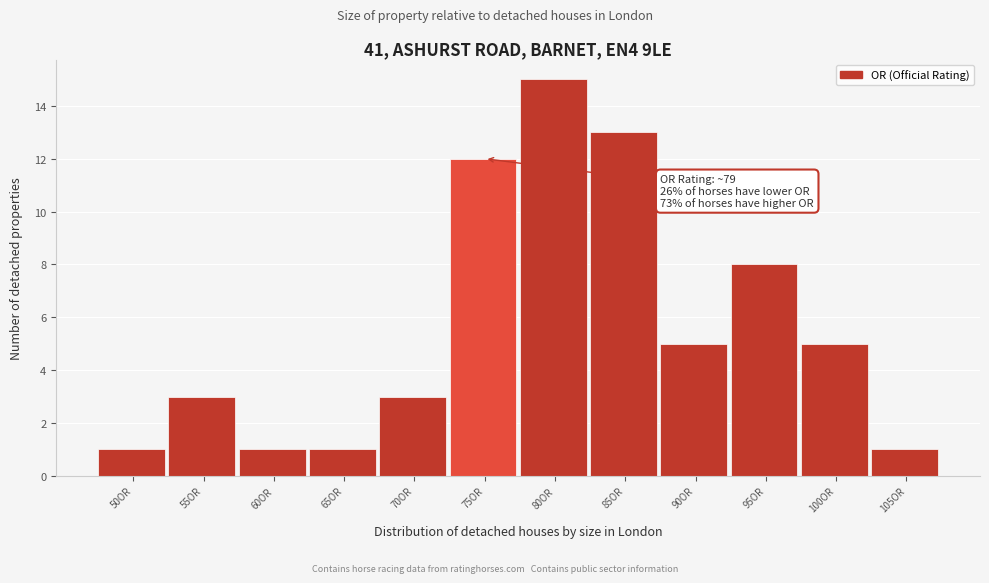

Reading left to right, transcribe all the data shown in this chart.

50OR=1	55OR=3	60OR=1	65OR=1	70OR=3	75OR=12	80OR=15	85OR=13	90OR=5	95OR=8	100OR=5	105OR=1